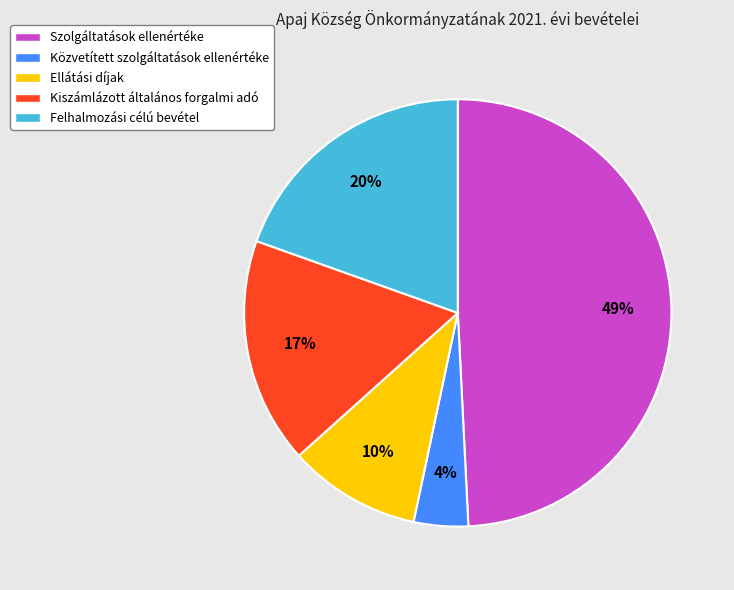

What is the ratio of the value at Ellátási díjak to the value at Felhalmozási célú bevétel?

0.5